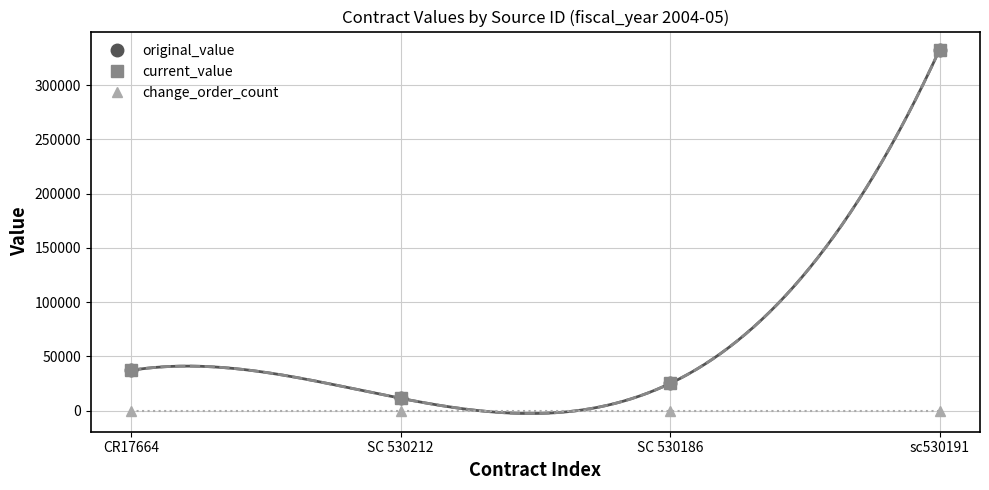

Which category has the lowest value across all series?

CR17664